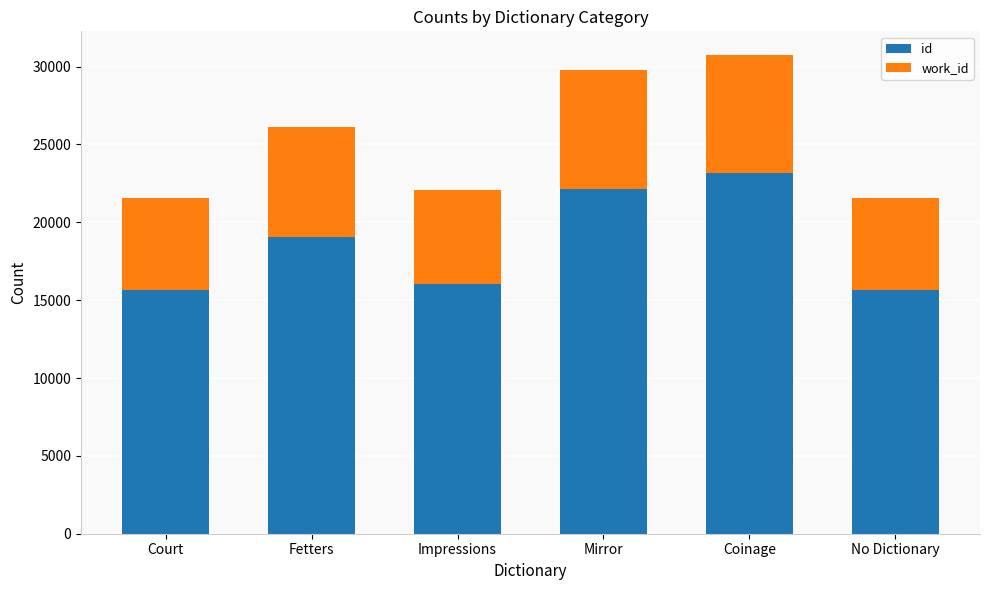

What is the total value across all series at No Dictionary?

21587